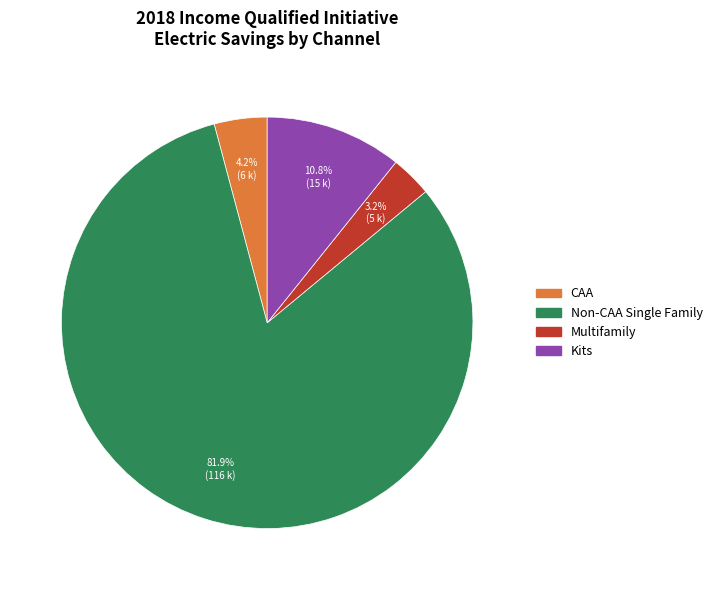

How many segments does this pie chart have?

4